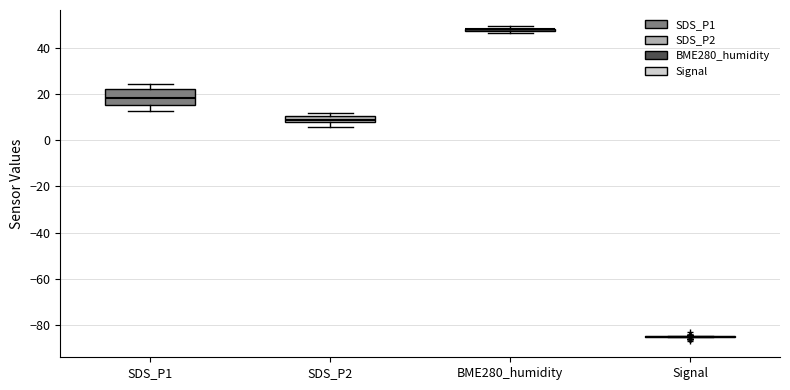

Which box is the tallest, from its lower edge to its upper edge?

SDS_P1